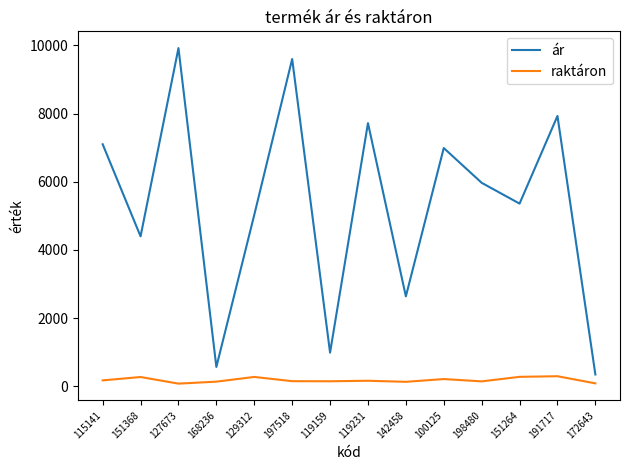

True or false: raktáron and ár intersect in this chart.

False